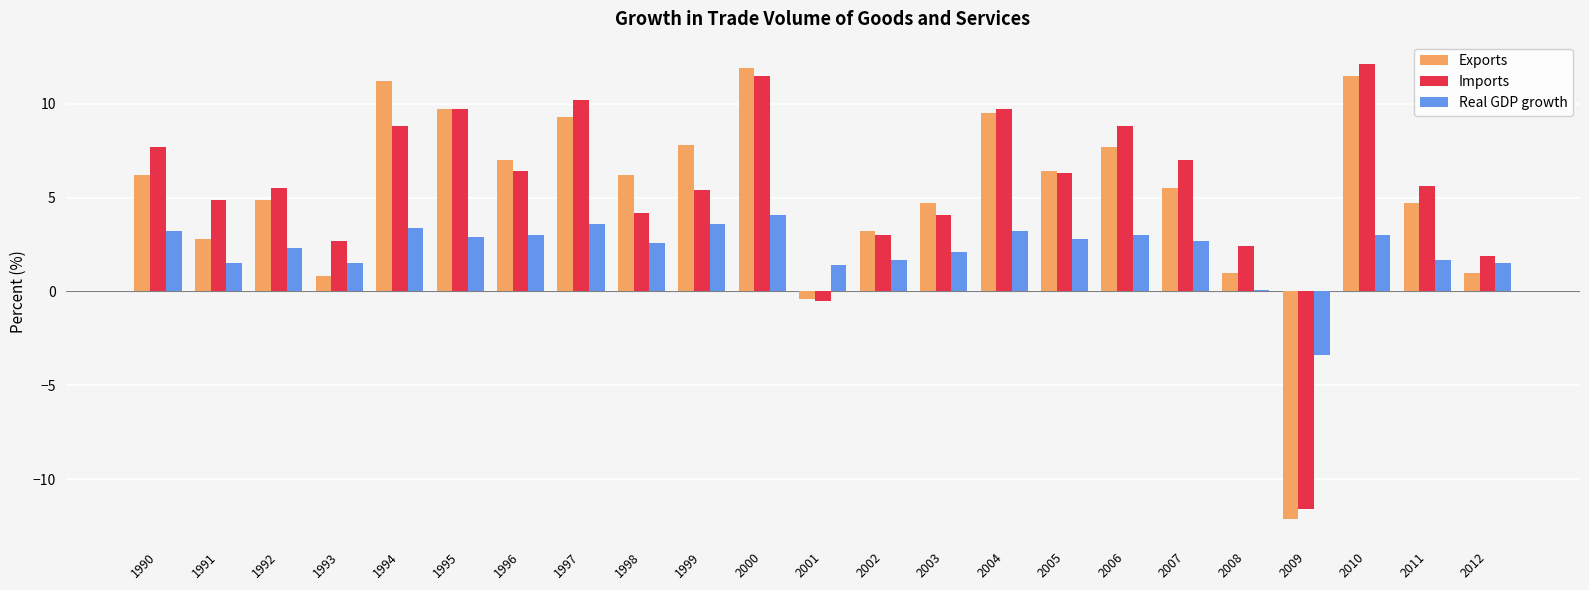

What is the difference between the highest and lowest values at 1995?

6.8